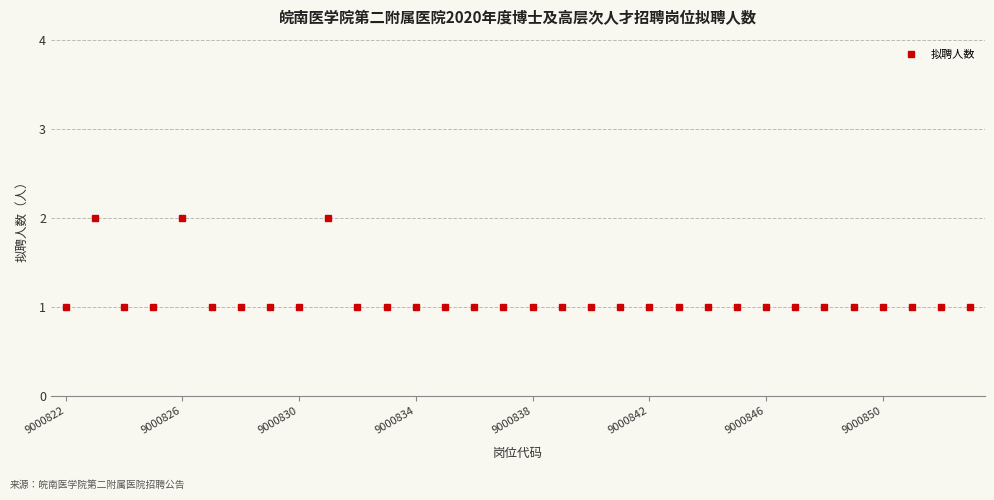

What is the value of the 21st point from the left?

1